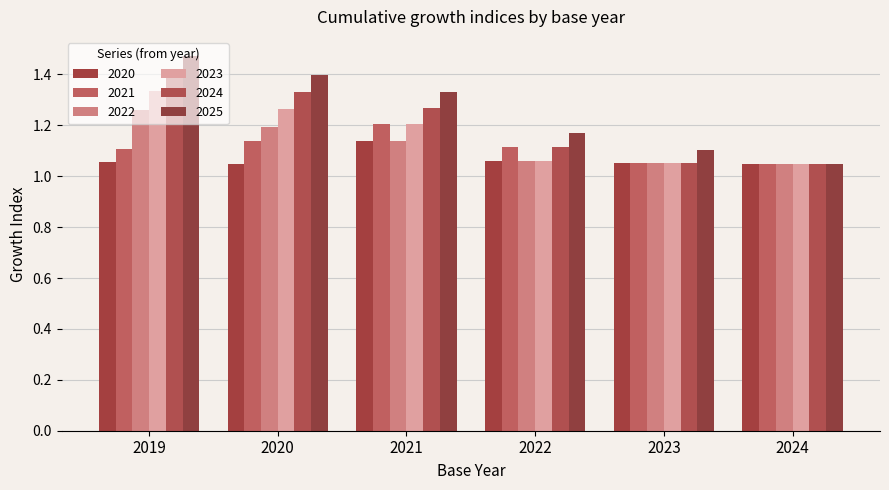

Rank the series by their maximum value, from lowest to highest.

2020, 2021, 2022, 2023, 2024, 2025